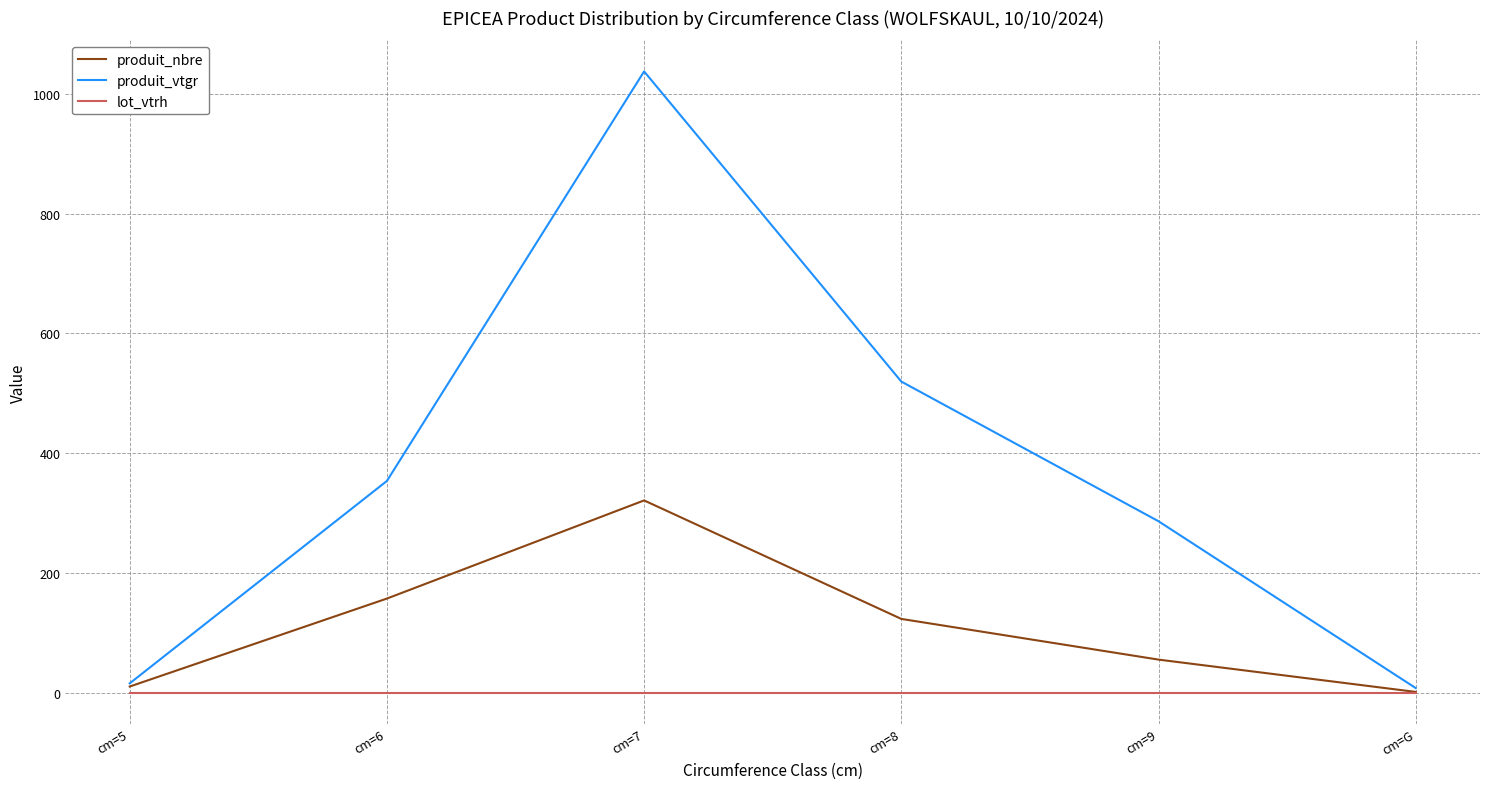

At which category is the sum across all series the highest?

cm=7